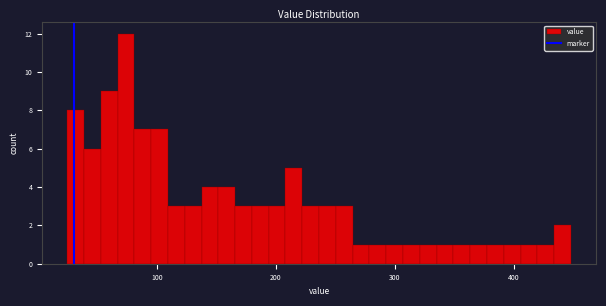

Around what value on the x-axis is the tallest bar? Give the approximate position of its centre, as read against the axis.

70